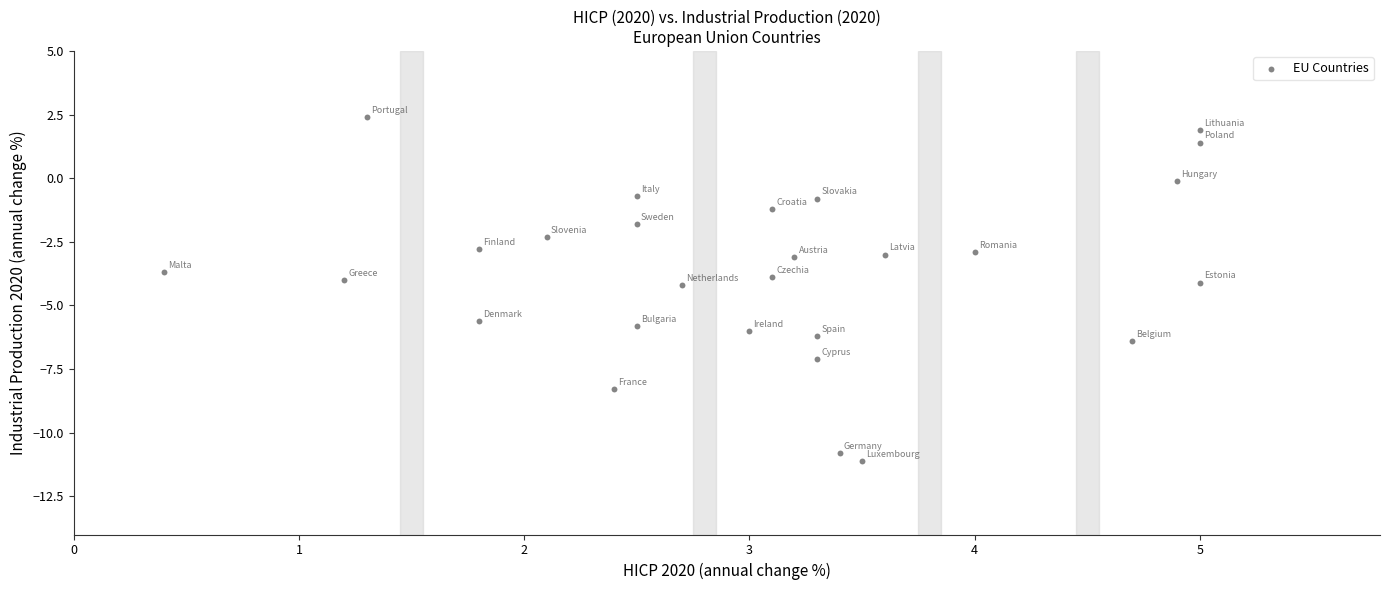

What is the range of X values (max minus min)?

4.6